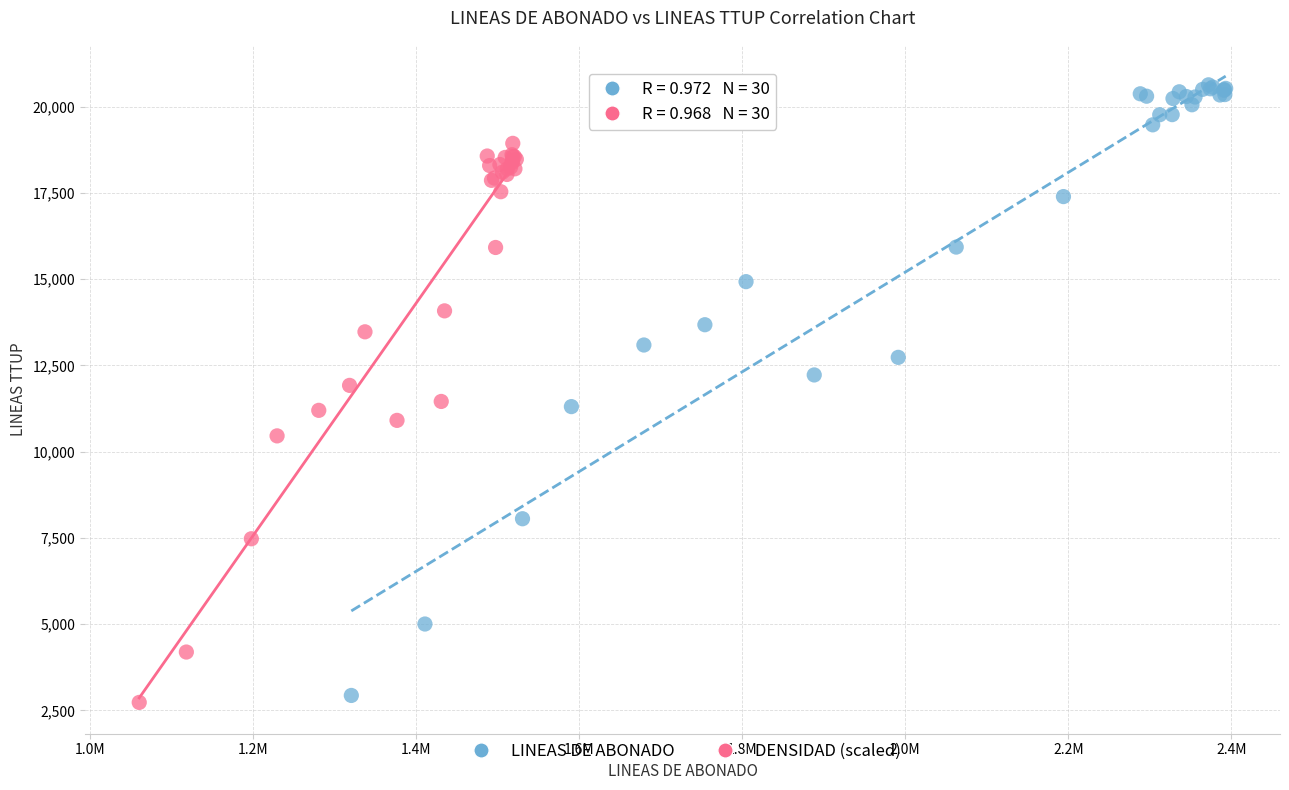

Which series reaches the maximum Y coordinate?

LINEAS DE ABONADO